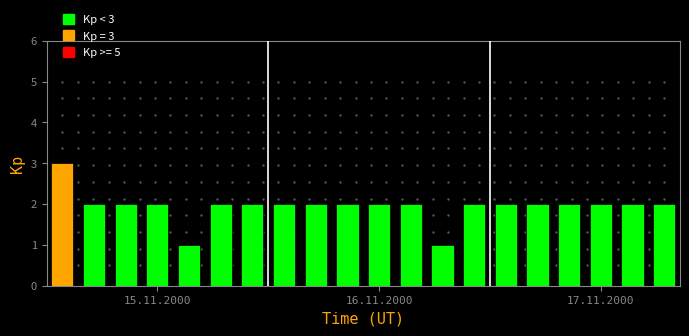

What is the value of the 5th bar from the left?

1